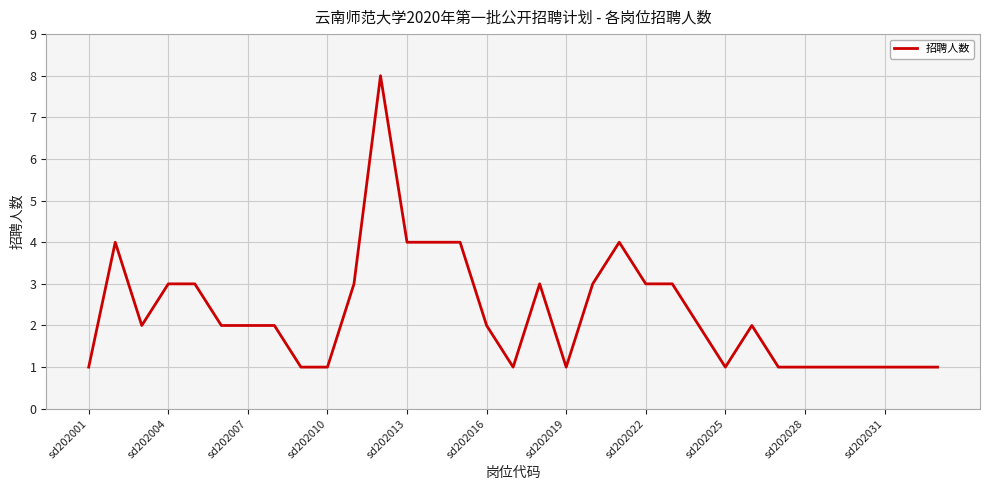

True or false: there are more than 2 points higher than both neighbors.

True